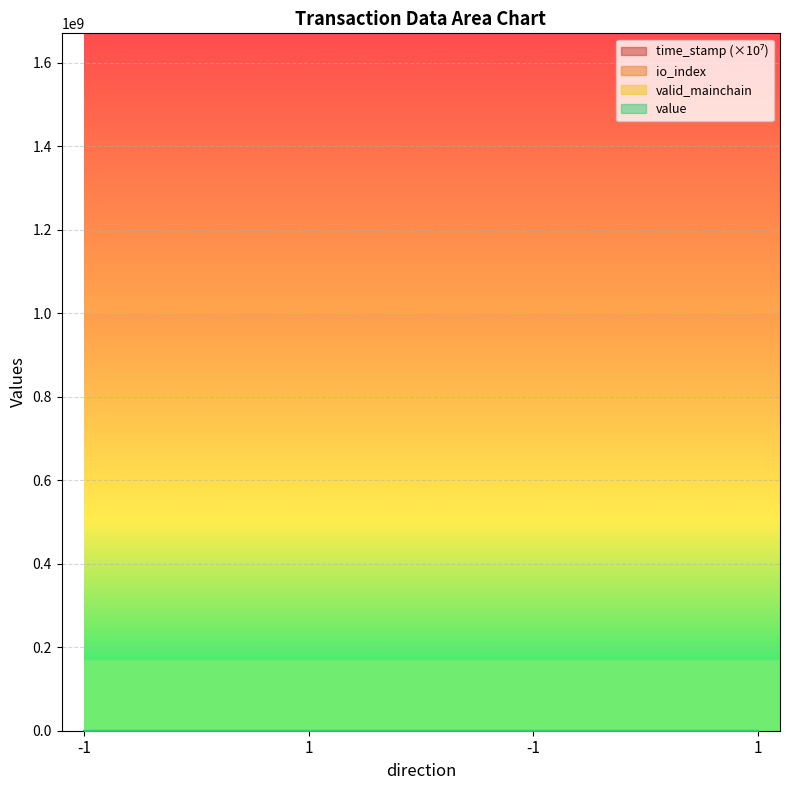

What is the maximum value for time_stamp?

167.0